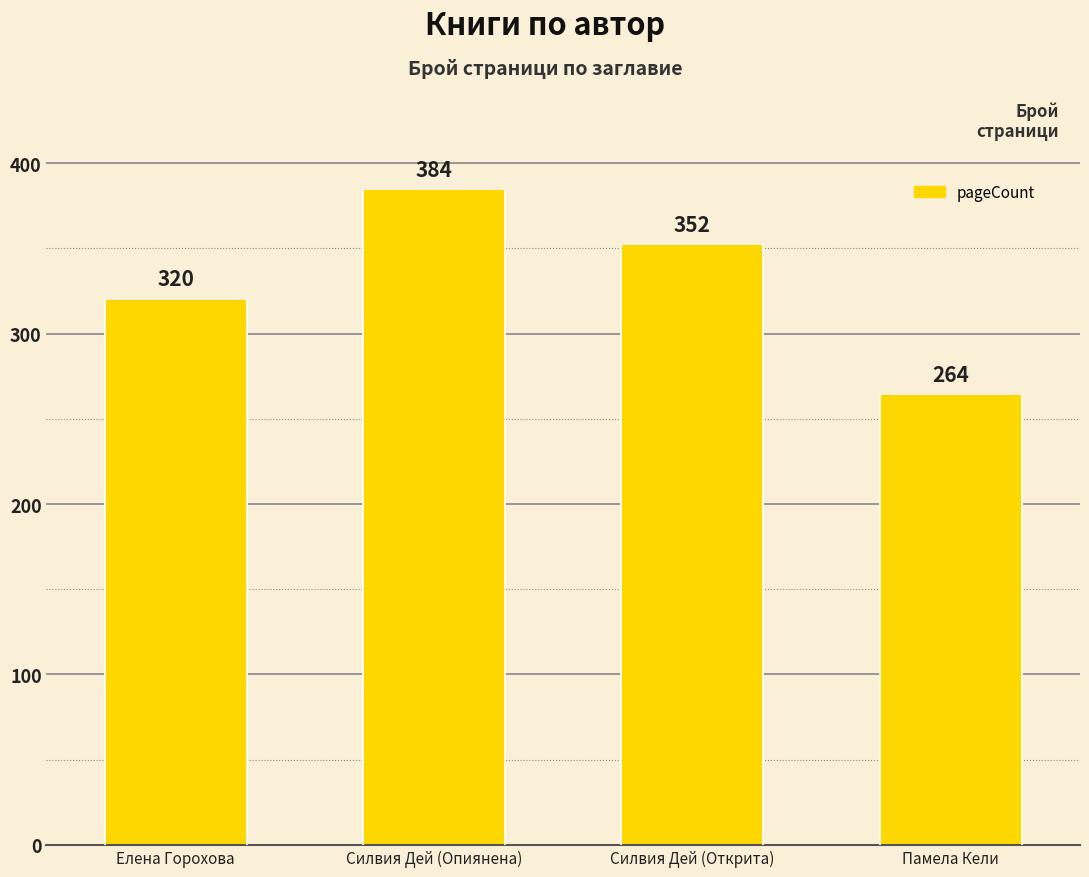

What value does the data have at Елена Горохова, to the nearest 50?

300